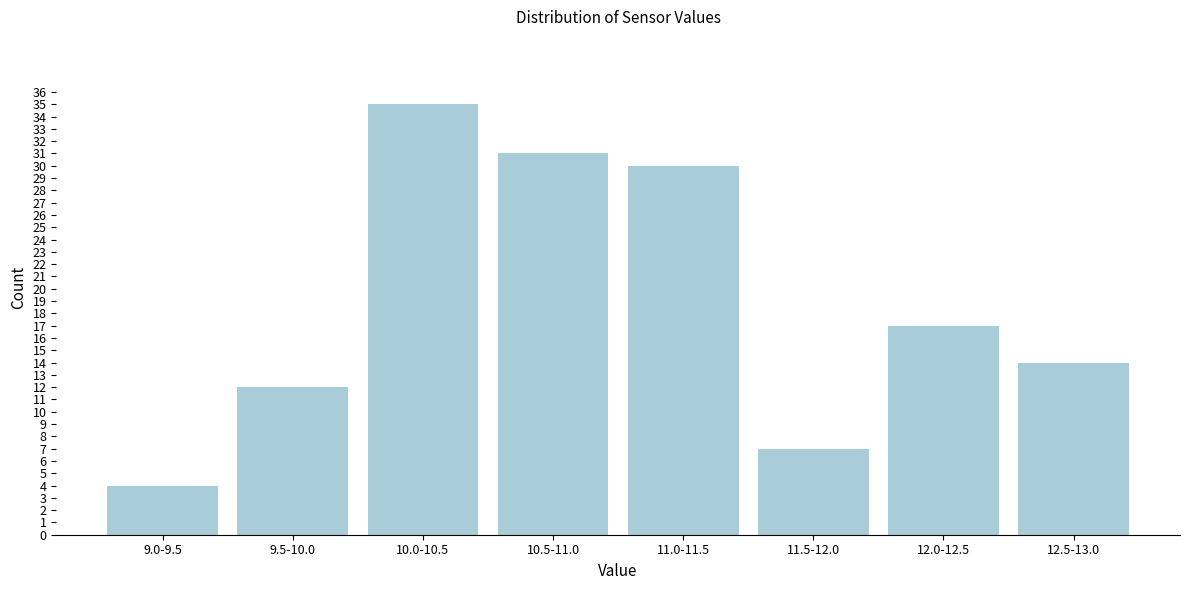

Reading left to right, what are all the values shown in this chart?

9.0-9.5=4	9.5-10.0=12	10.0-10.5=35	10.5-11.0=31	11.0-11.5=30	11.5-12.0=7	12.0-12.5=17	12.5-13.0=14